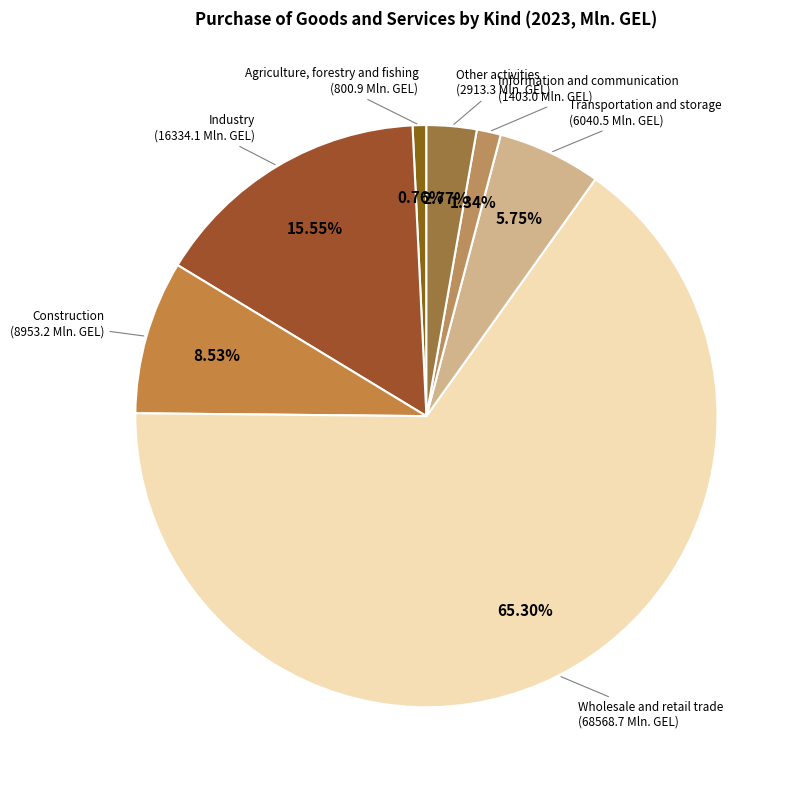

Is it true that Construction is 9% of the pie?

True